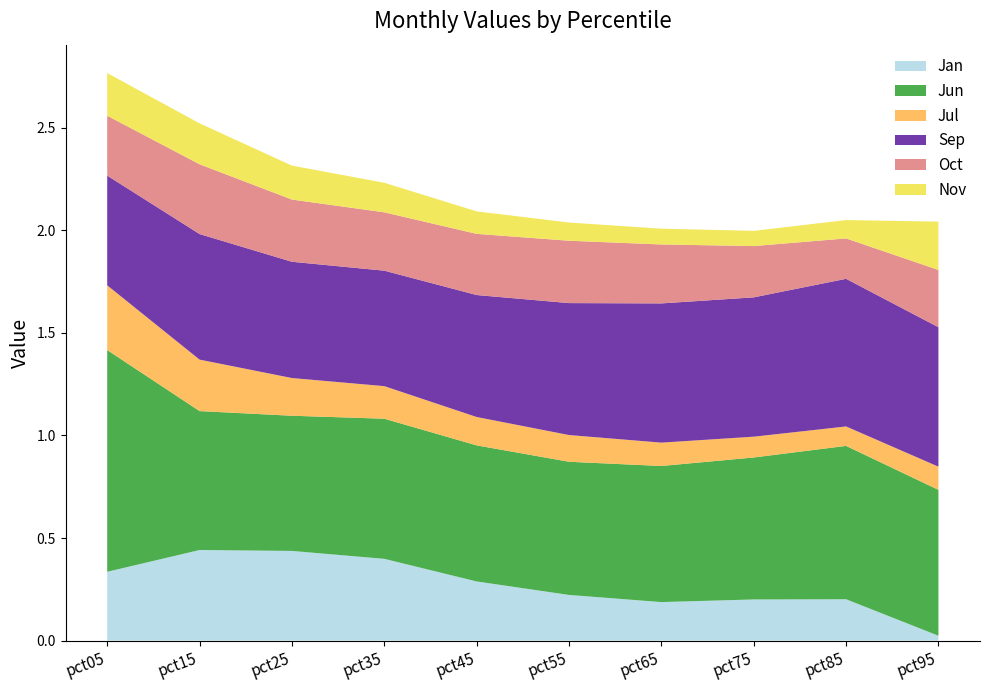

Reading left to right, transcribe all the data shown in this chart.

Jan: pct05=0.3	pct15=0.4	pct25=0.4	pct35=0.4	pct45=0.3	pct55=0.2	pct65=0.2	pct75=0.2	pct85=0.2	pct95=0.0
Jun: pct05=1.1	pct15=0.7	pct25=0.7	pct35=0.7	pct45=0.7	pct55=0.6	pct65=0.7	pct75=0.7	pct85=0.7	pct95=0.7
Jul: pct05=0.3	pct15=0.3	pct25=0.2	pct35=0.2	pct45=0.1	pct55=0.1	pct65=0.1	pct75=0.1	pct85=0.1	pct95=0.1
Sep: pct05=0.5	pct15=0.6	pct25=0.6	pct35=0.6	pct45=0.6	pct55=0.6	pct65=0.7	pct75=0.7	pct85=0.7	pct95=0.7
Oct: pct05=0.3	pct15=0.3	pct25=0.3	pct35=0.3	pct45=0.3	pct55=0.3	pct65=0.3	pct75=0.2	pct85=0.2	pct95=0.3
Nov: pct05=0.2	pct15=0.2	pct25=0.2	pct35=0.1	pct45=0.1	pct55=0.1	pct65=0.1	pct75=0.1	pct85=0.1	pct95=0.2